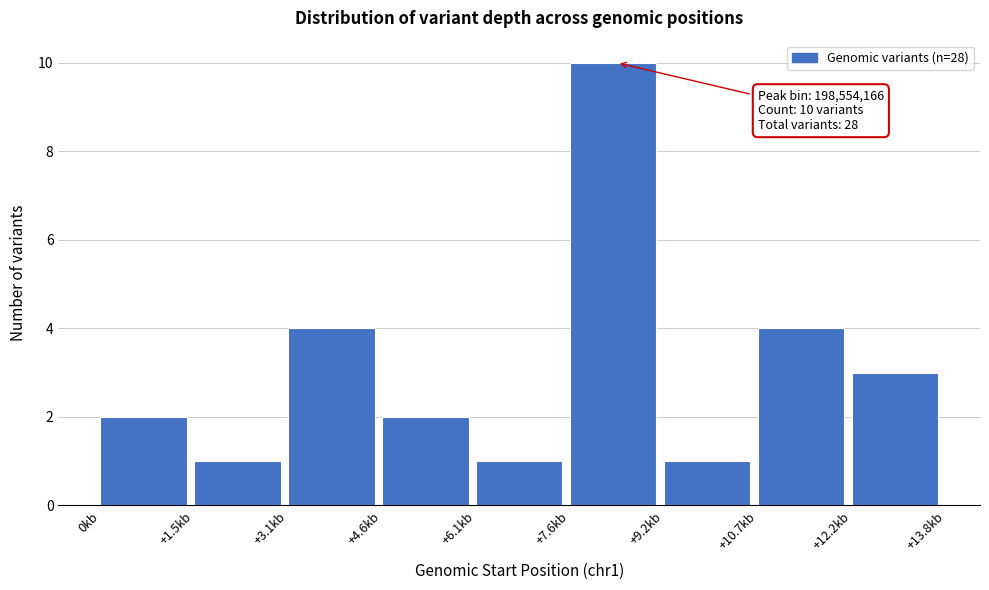

Reading left to right, what are all the values shown in this chart?

2	1	4	2	1	10	1	4	3